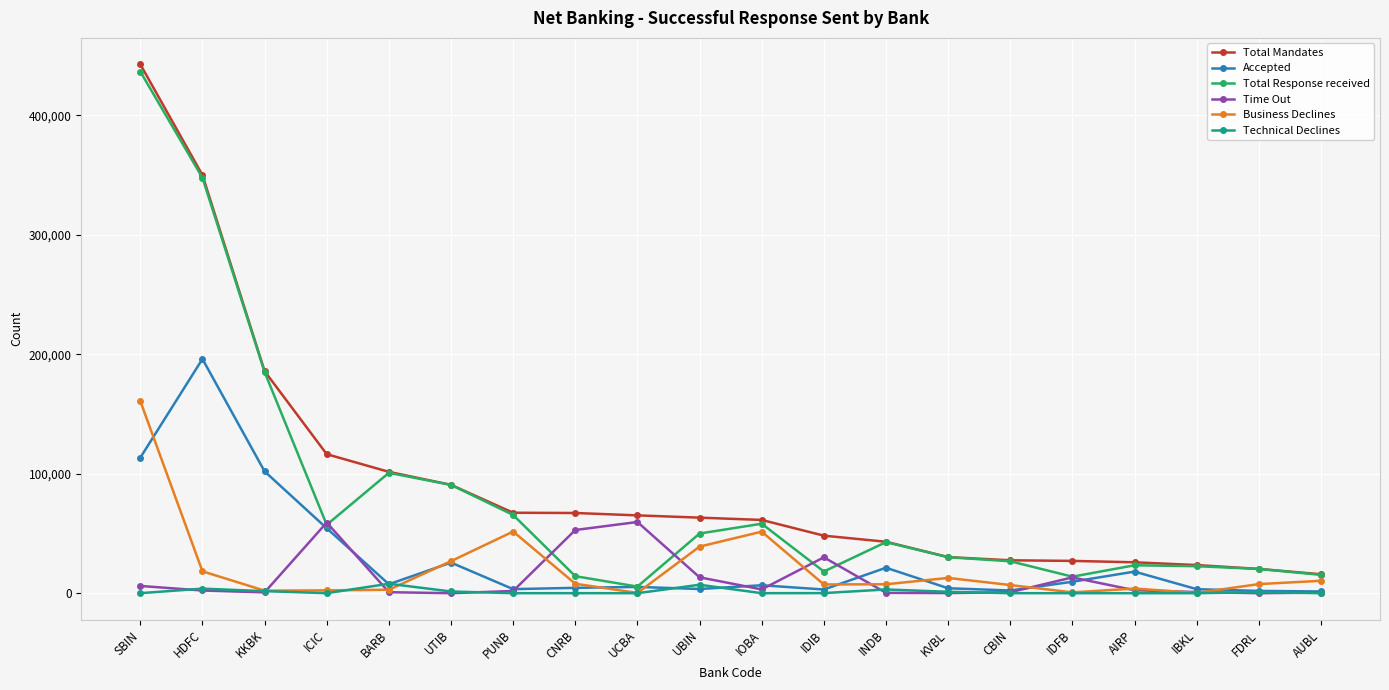

True or false: Technical Declines has more than 2 interior local peaks.

True